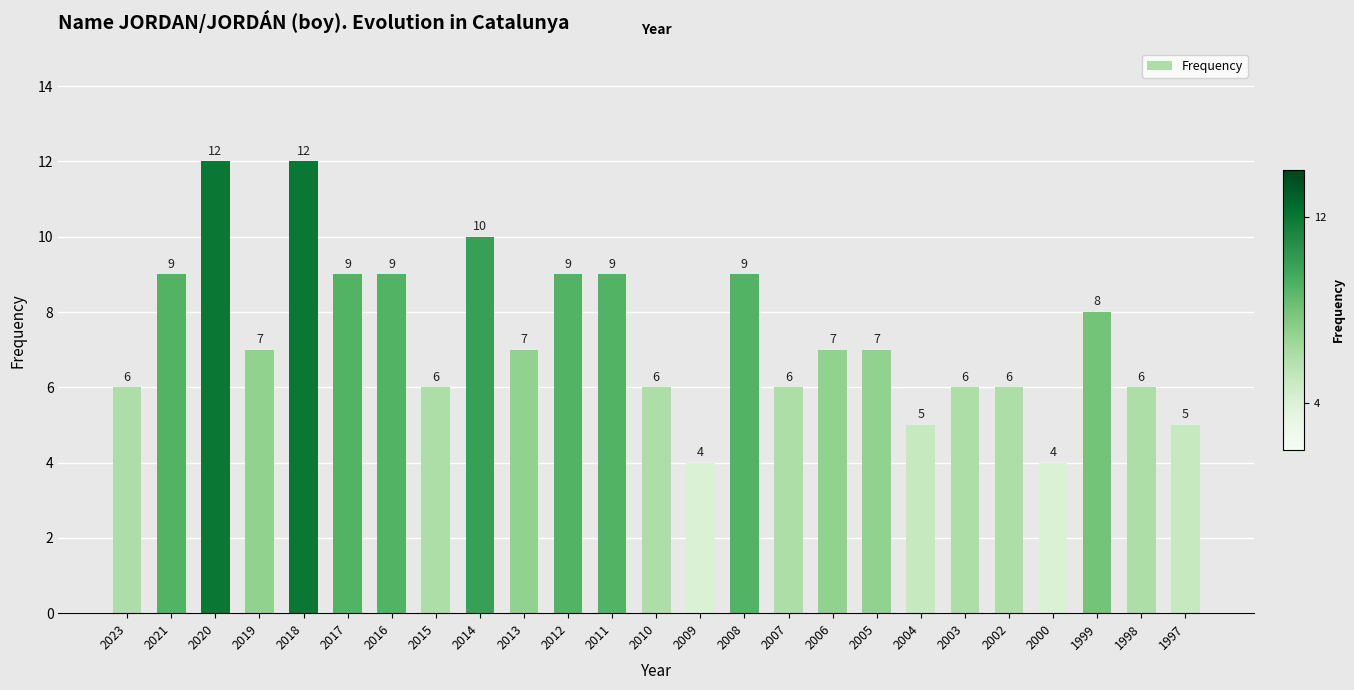

How many series are shown in this chart?

1